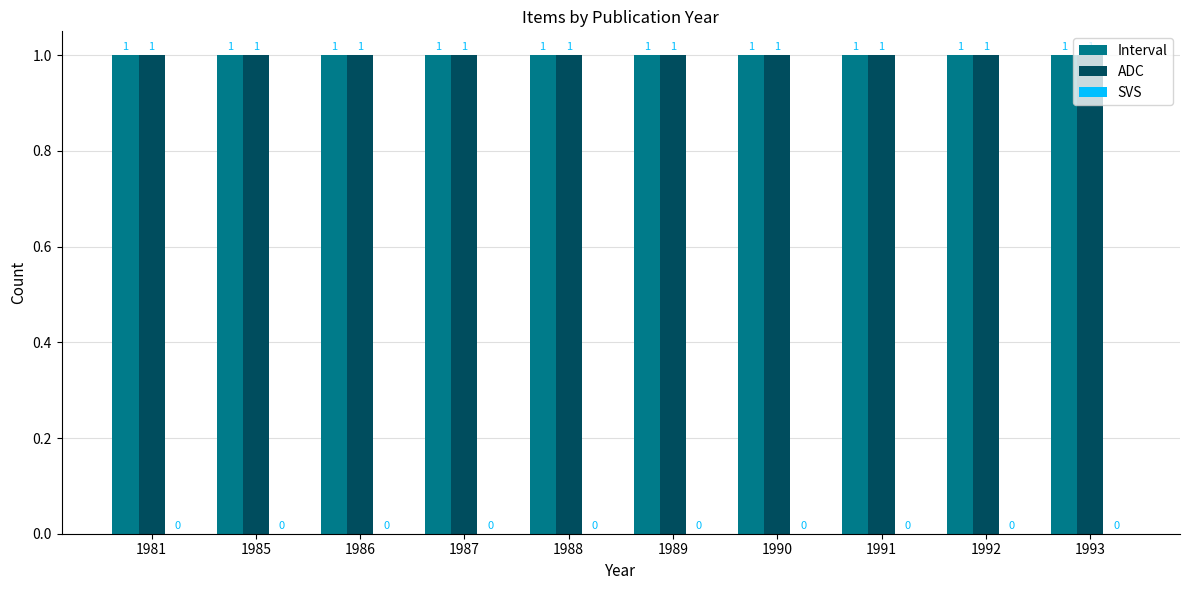

How many categories are shown in the chart?

10